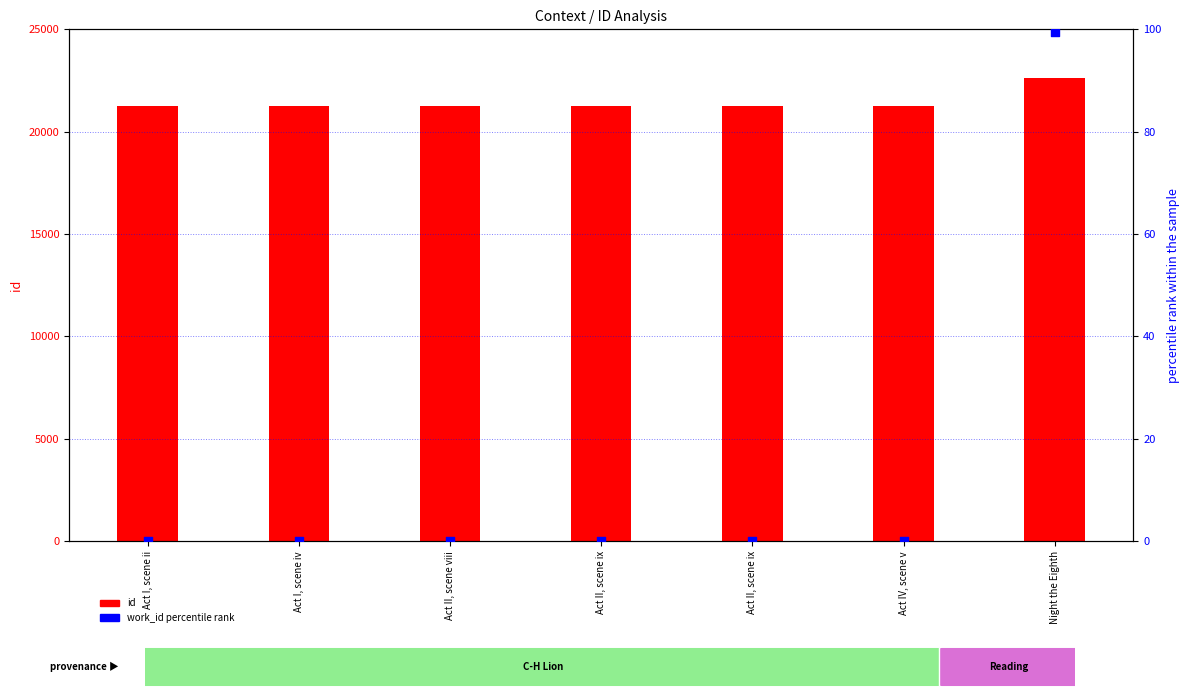

Which series contains the highest Y value?

id